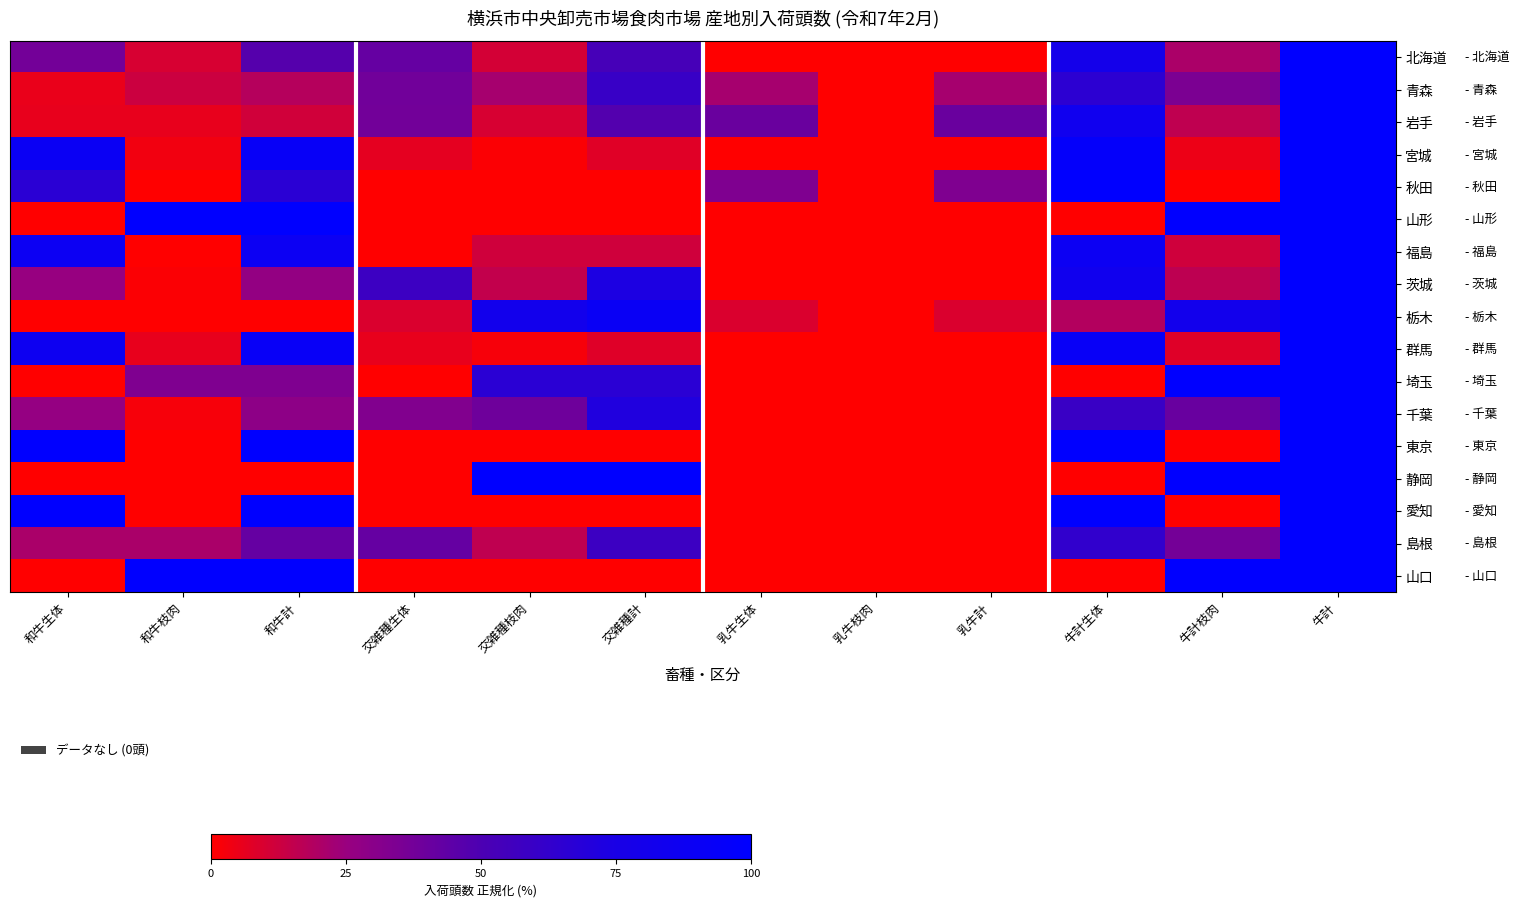

Count the number of categories in the chart.

12